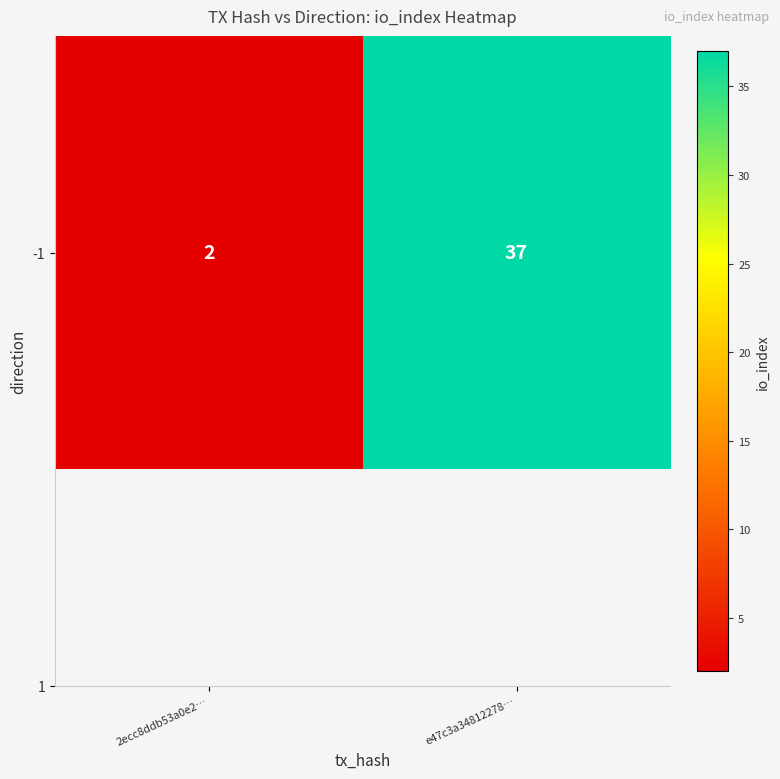

What value does the data have at e47c3a34812278…, to the nearest 5?

35